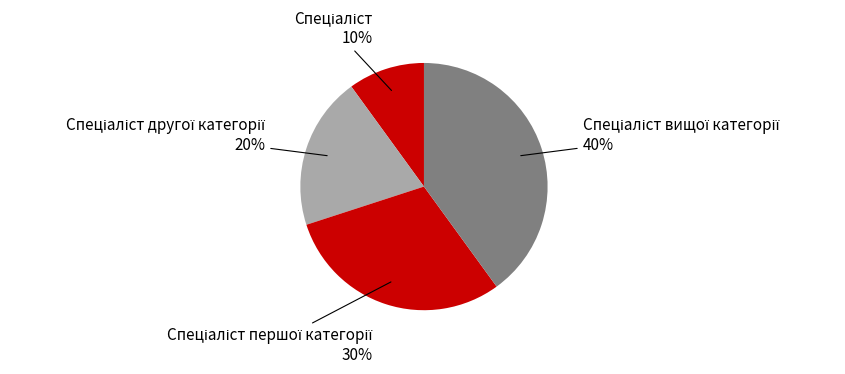

Does any single category account for the majority?

No